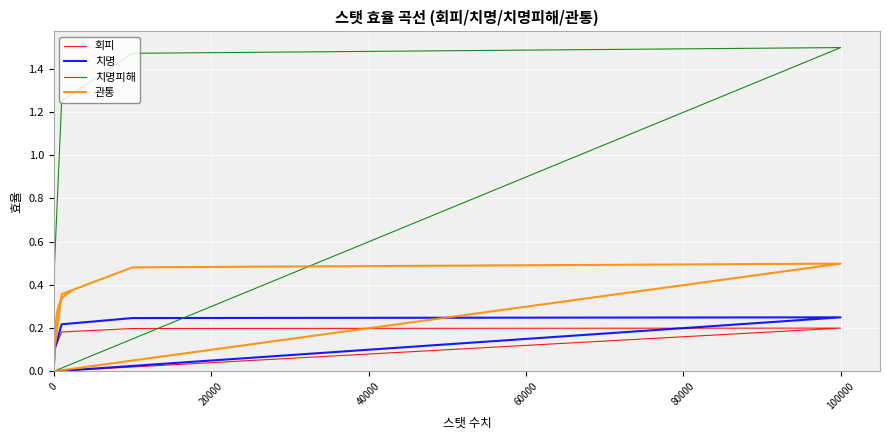

How many series are shown in this chart?

4